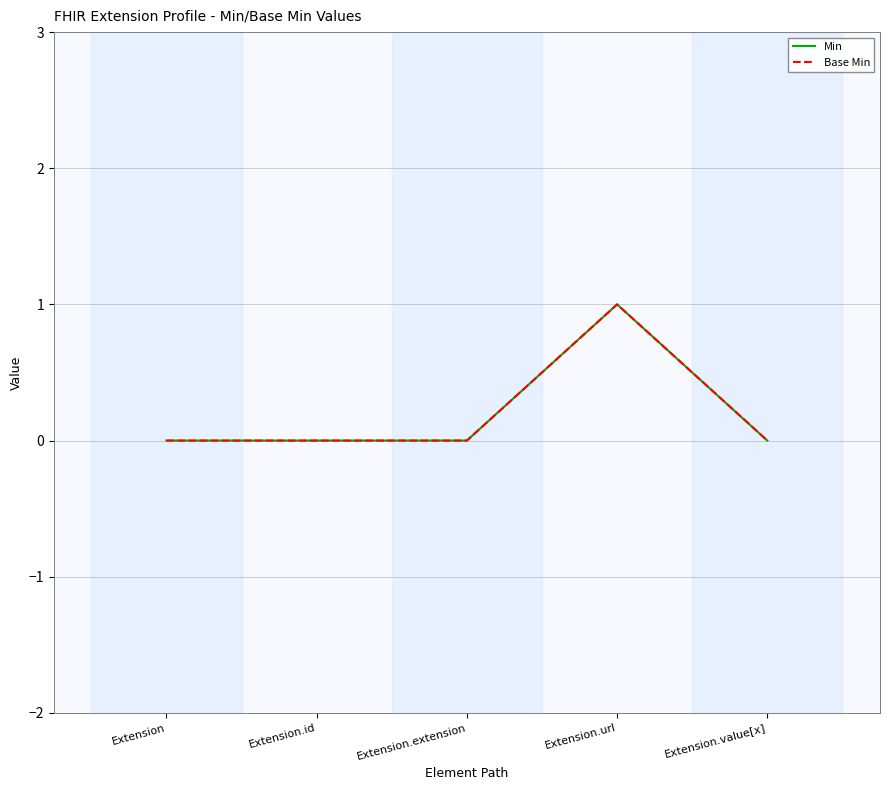

Which category has the highest value in the Base Min series?

Extension.url